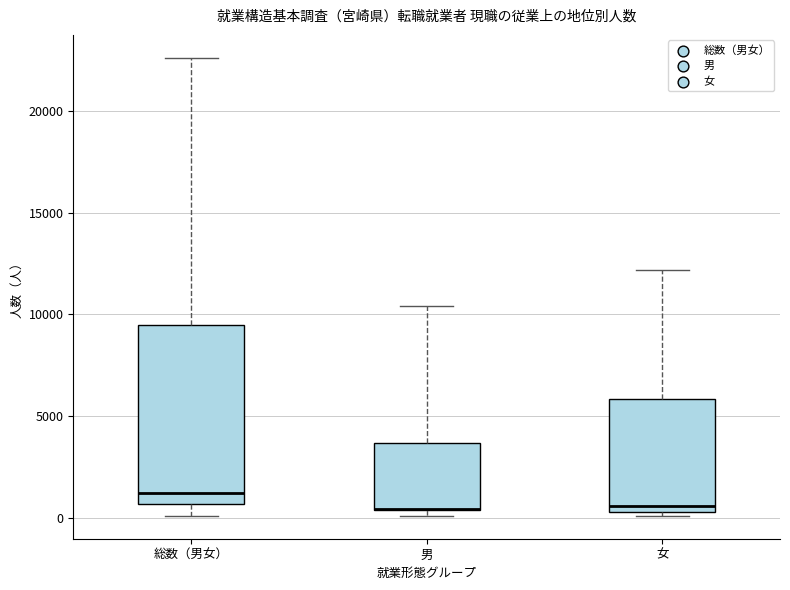

Which box is the tallest, from its lower edge to its upper edge?

総数（男女）